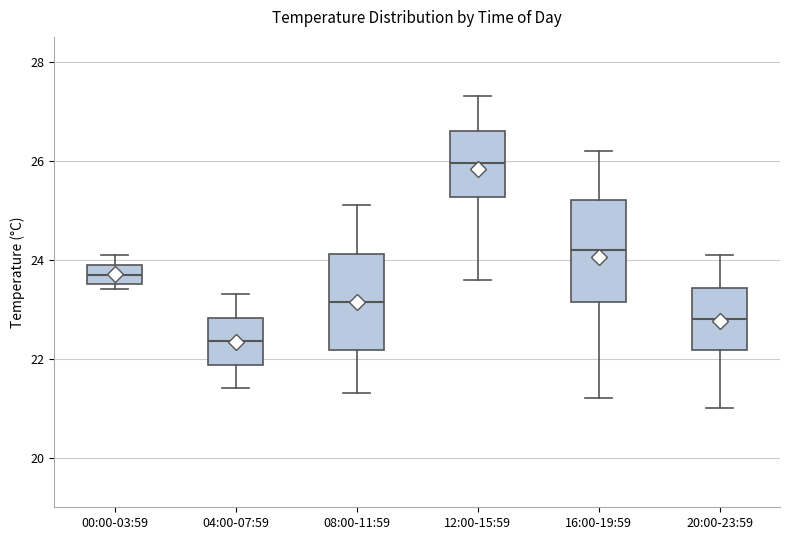

Reading left to right, read every box against the y-axis: the position of its median line, the range the box covers, and the ends of its whiskers. The values are not printed on the chart, so give them approximately, as read against the axis.

00:00-03:59: median 23.8, box 23.6 to 24.0, whiskers 23.4 to 24.2
04:00-07:59: median 22.4, box 21.8 to 22.8, whiskers 21.4 to 23.4
08:00-11:59: median 23.2, box 22.2 to 24.2, whiskers 21.4 to 25.2
12:00-15:59: median 26.0, box 25.2 to 26.6, whiskers 23.6 to 27.4
16:00-19:59: median 24.2, box 23.2 to 25.2, whiskers 21.2 to 26.2
20:00-23:59: median 22.8, box 22.2 to 23.4, whiskers 21.0 to 24.2